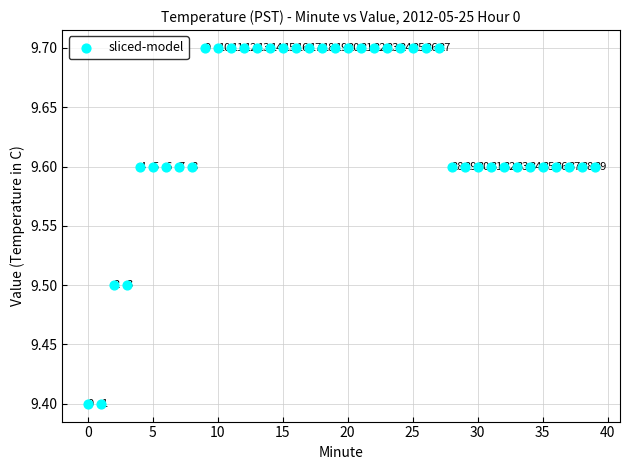

What is the range of Y values (max minus min)?

0.3